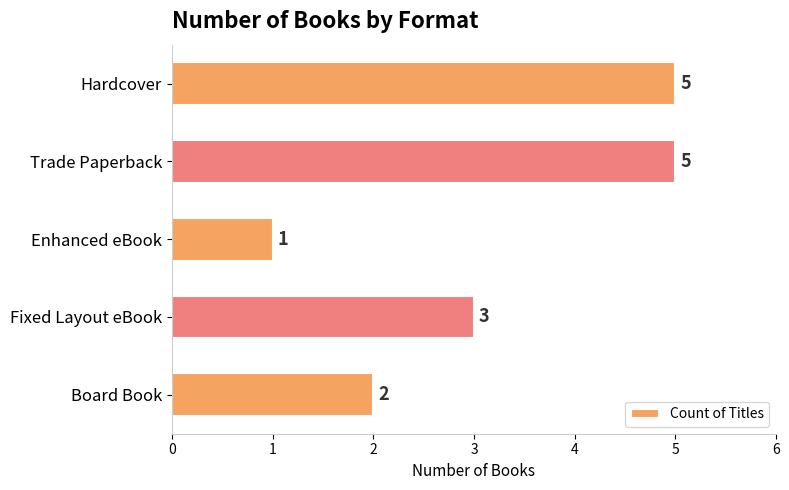

Reading bottom to top, what are all the values shown in this chart?

Board Book=2	Fixed Layout eBook=3	Enhanced eBook=1	Trade Paperback=5	Hardcover=5